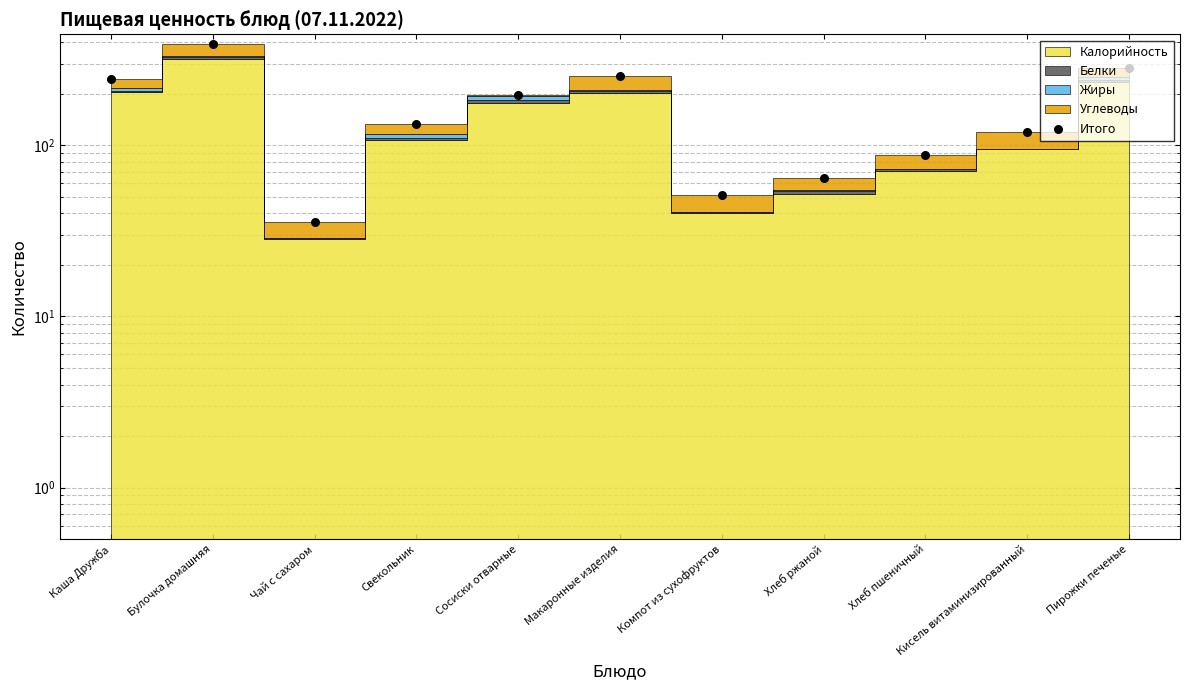

Approximately how many times larger is the value at Компот из сухофруктов compared to Свекольник?

0.4